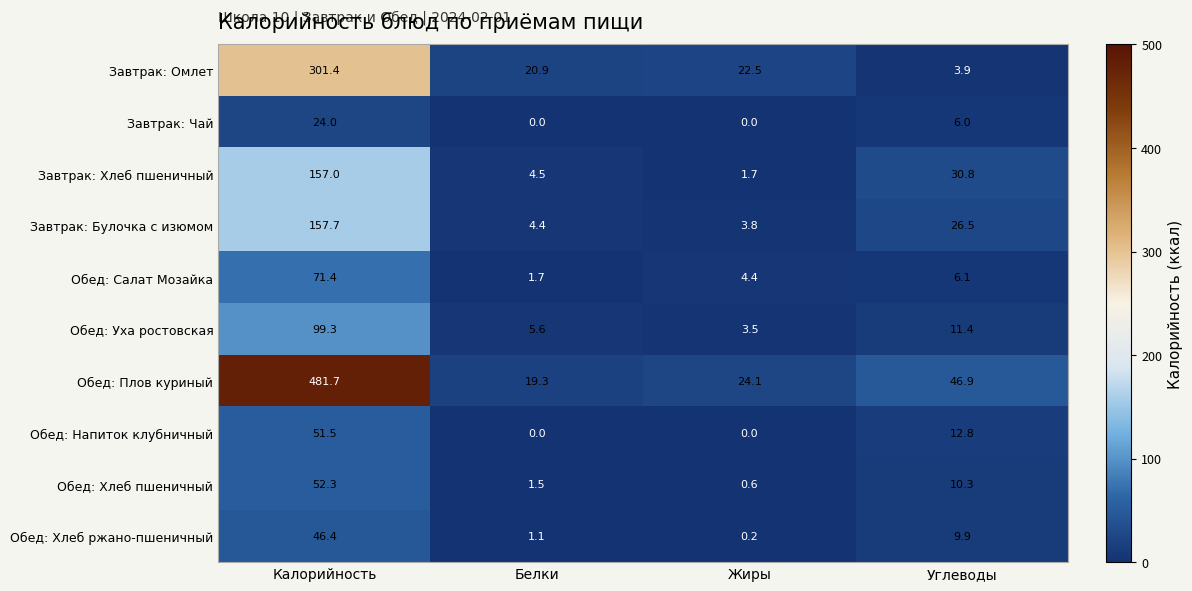

At which label does Обед: Хлеб пшеничный first exceed 10?

Калорийность